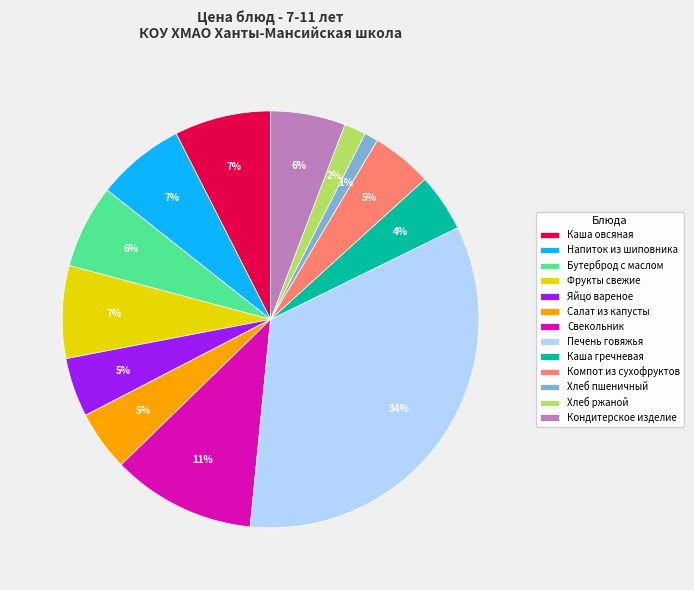

Is there a majority slice in this chart?

No